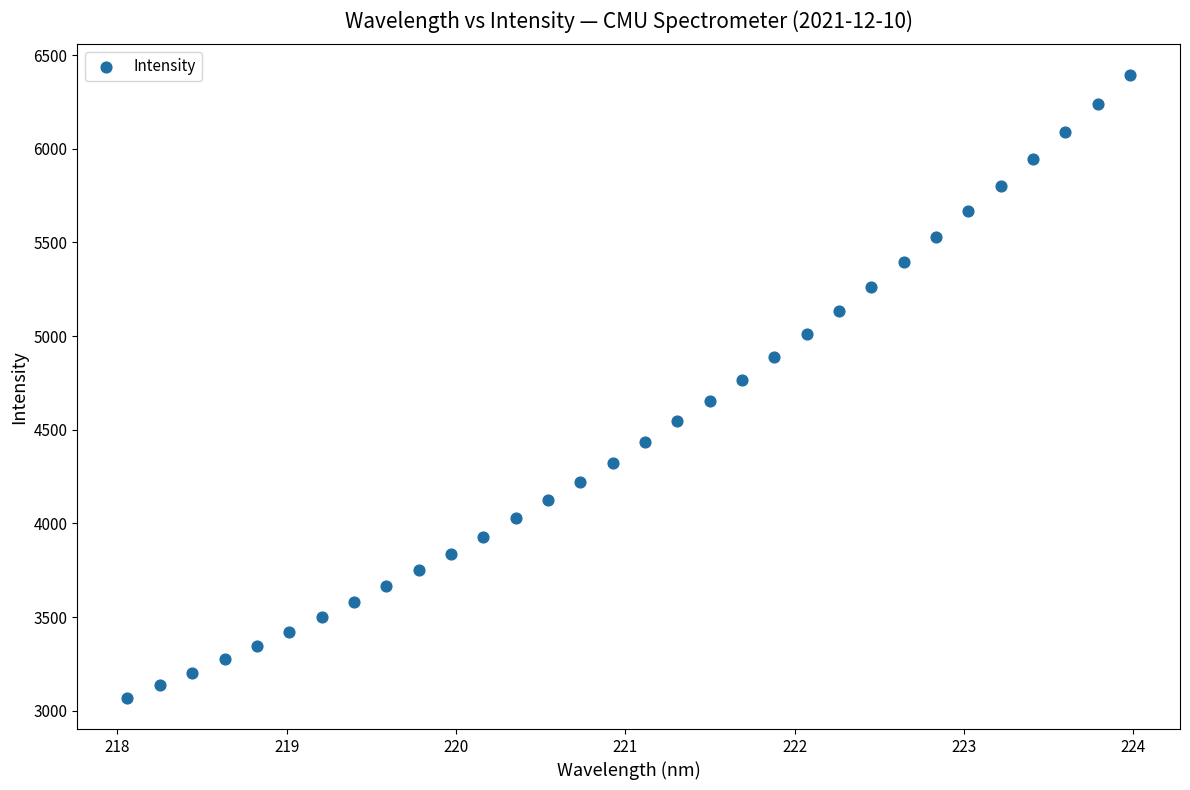

What is the range of Y values (max minus min)?

3323.5